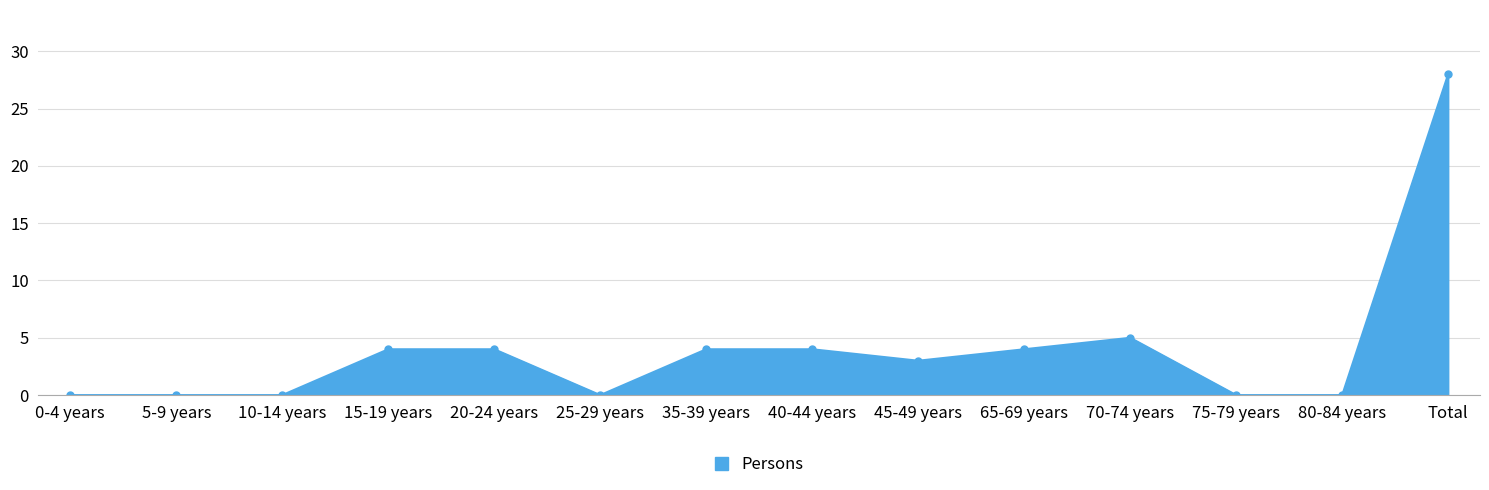

Reading right to left, extract all data points from this chart.

28	0	0	5	4	3	4	4	0	4	4	0	0	0